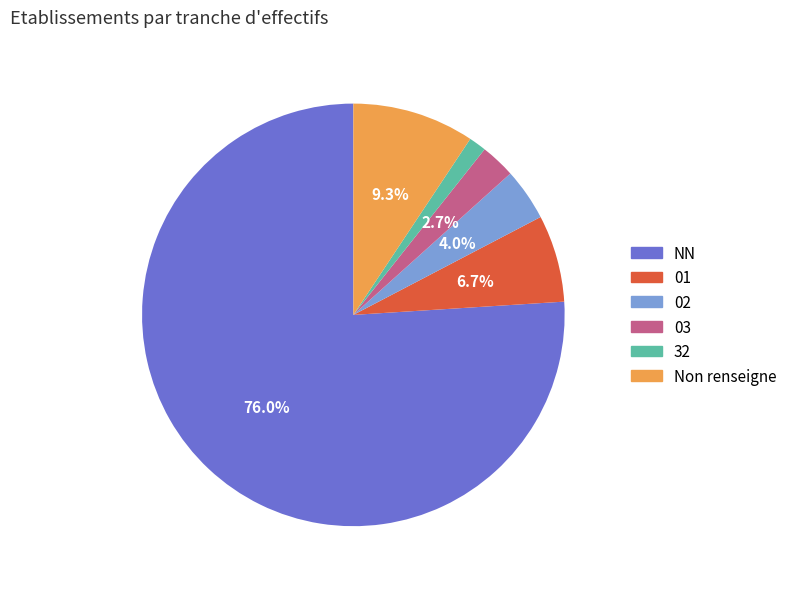

Is there any slice that represents more than half of the pie?

Yes